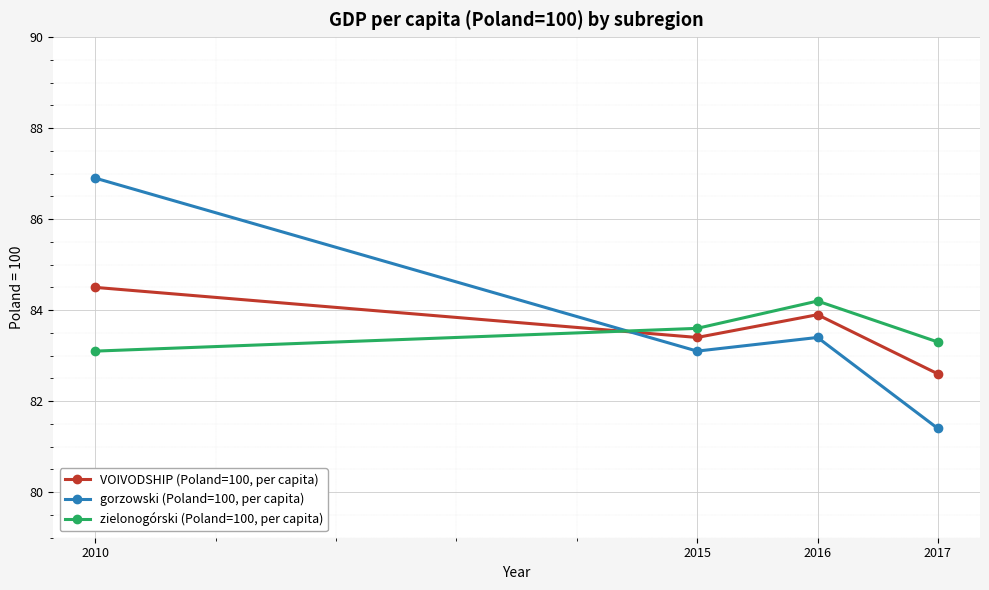

Which label corresponds to the smallest value in the chart?

2017